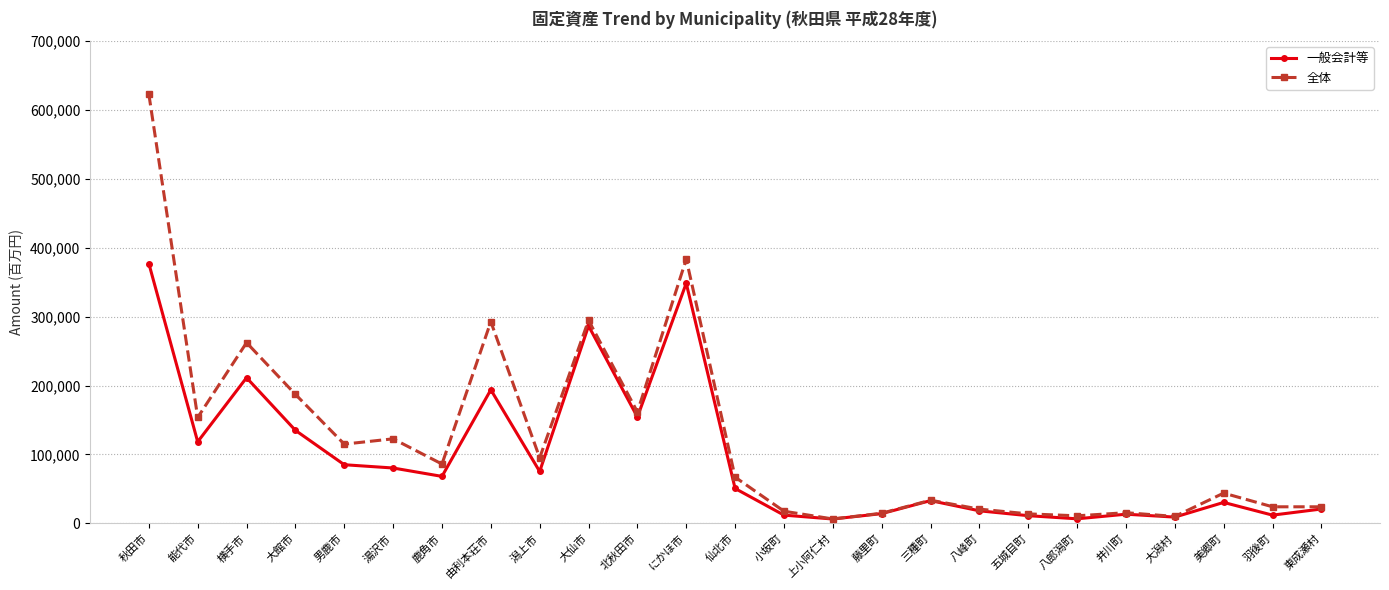

Rank the series by their maximum value, from highest to lowest.

全体, 一般会計等